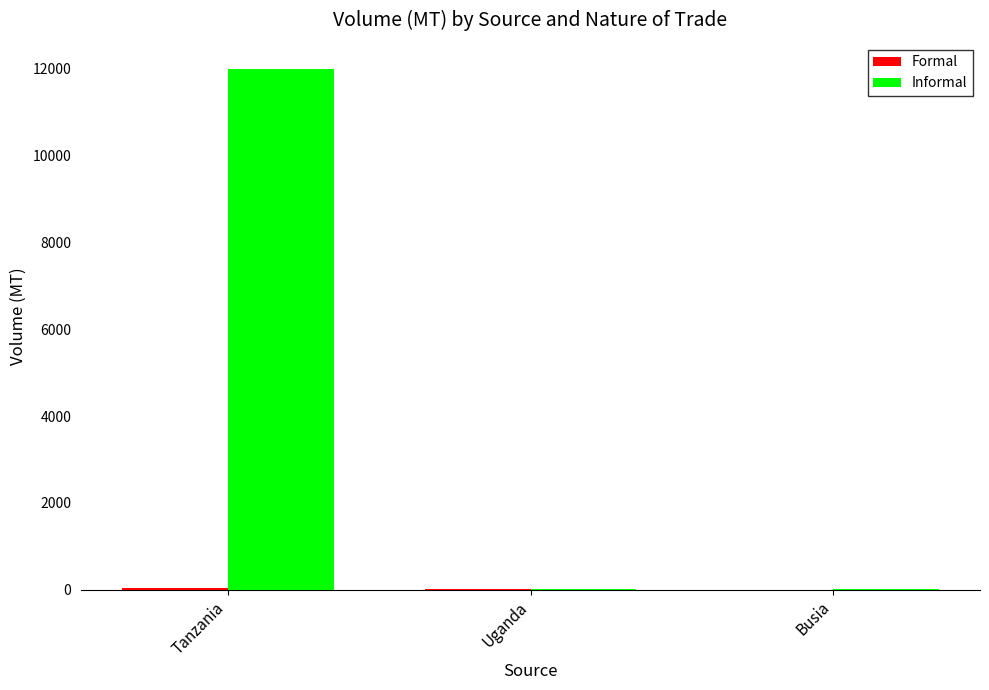

Where is Informal nearest to the value 6002?

Busia